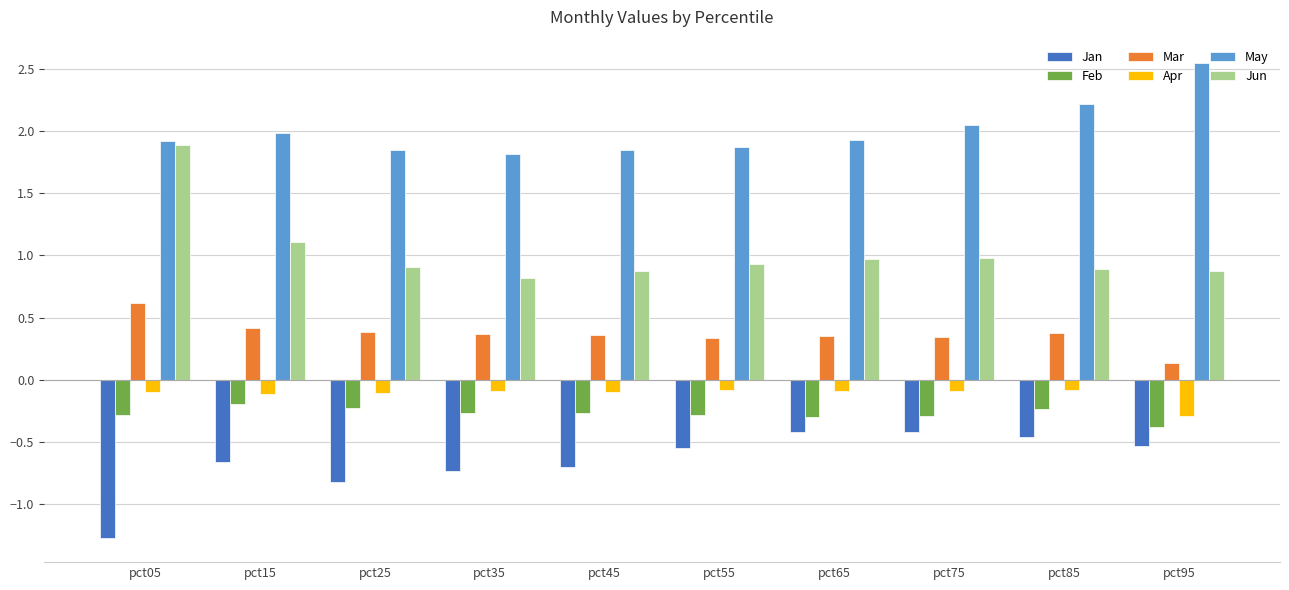

How many Mar values are between 0 and 1?

10